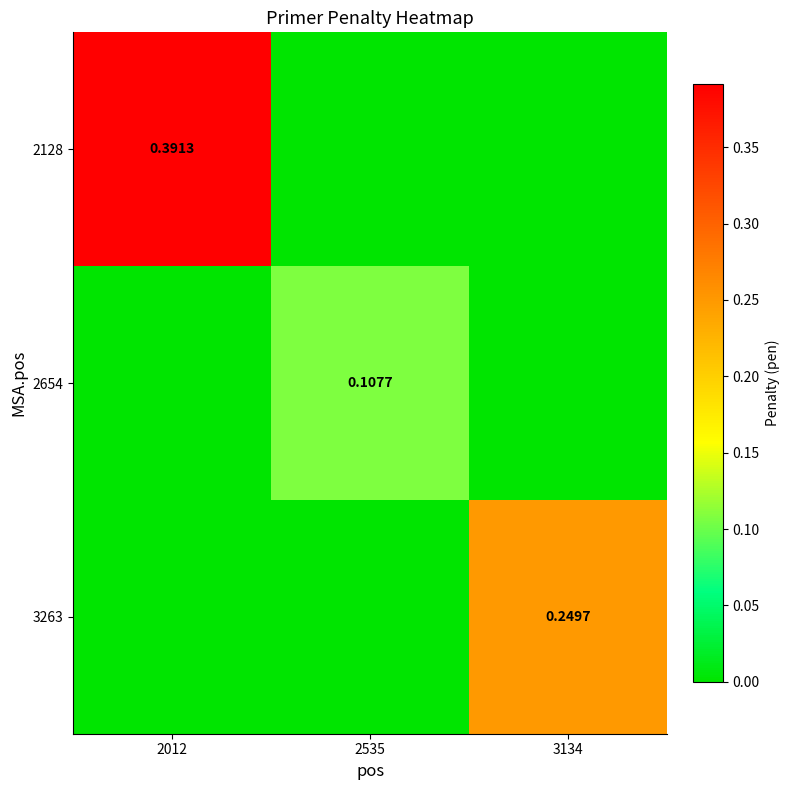

The value of 2128 at 2012 is 0.4. True or false?

True